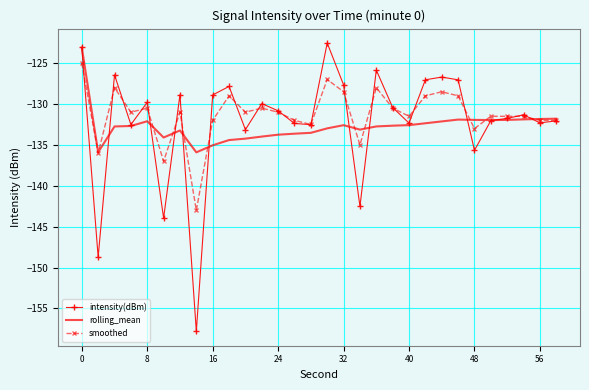

What is the greatest value displayed?

-122.5